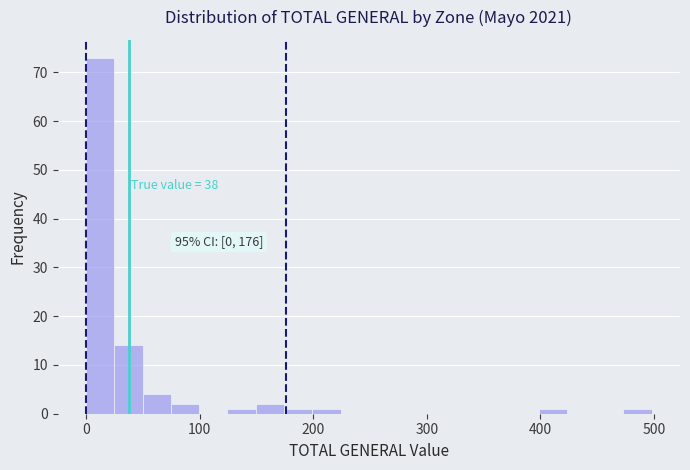

Around what value on the x-axis is the tallest bar? Give the approximate position of its centre, as read against the axis.

10